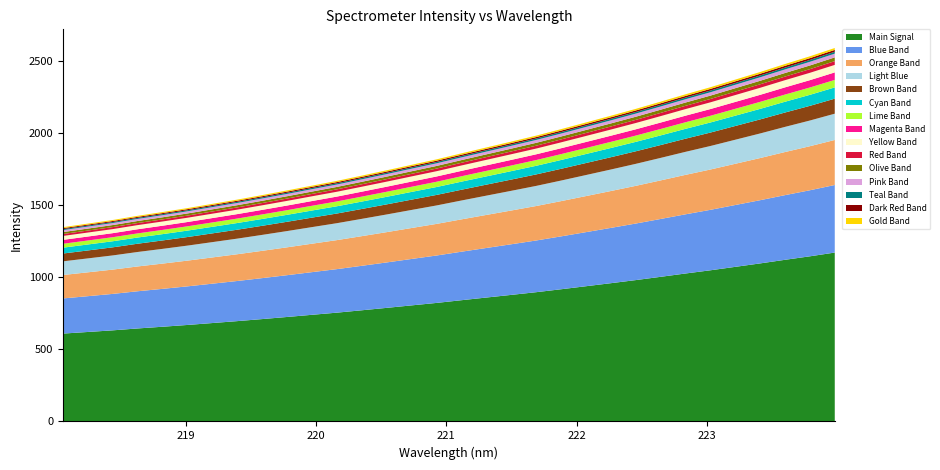

Reading right to left, extract all data points from this chart.

223.9802=2590.2	223.7895=2532.8	223.5987=2479.2	223.408=2423.9	223.2172=2371.1	223.0264=2318.3	222.8355=2269.2	222.6447=2218.2	222.4538=2168.0	222.263=2120.5	222.0721=2073.9	221.8812=2027.6	221.6902=1982.5	221.4993=1941.2	221.3083=1900.5	221.1174=1859.7	220.9264=1818.0	220.7354=1780.4	220.5444=1742.3	220.3533=1705.3	220.1623=1668.8	219.9712=1635.9	219.7801=1602.6	219.589=1570.3	219.3979=1538.9	219.2067=1509.4	219.0156=1480.1	218.8244=1452.7	218.6332=1426.4	218.442=1397.4	218.2508=1372.3	218.0596=1347.5